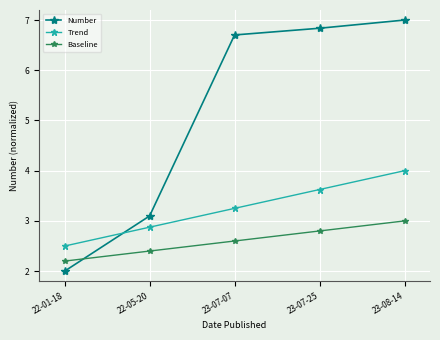

How many lines are shown in the chart?

3